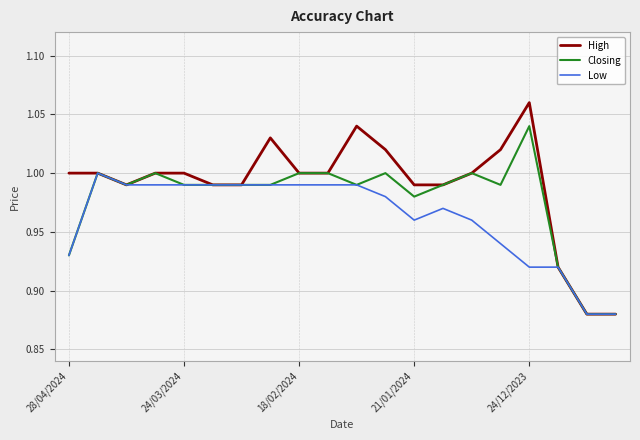

What is the difference between the maximum and second lowest values in the Low series?

0.1